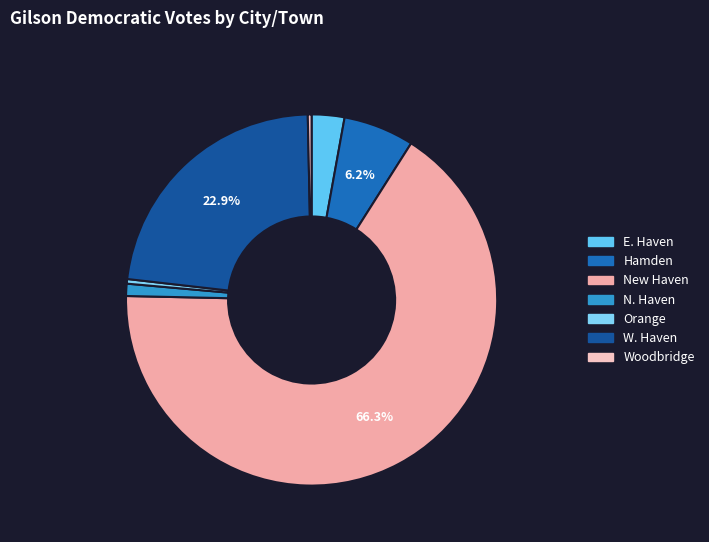

What is the largest slice in the pie chart?

New Haven